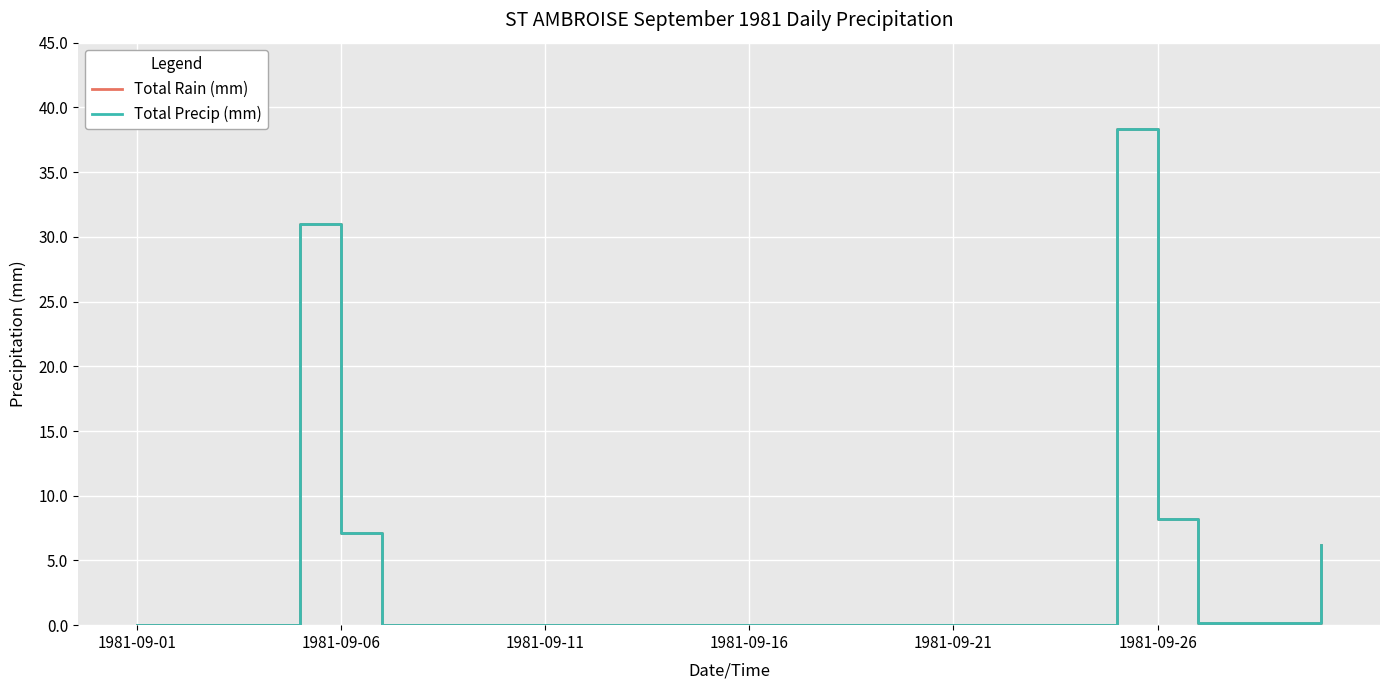

Does the chart display data point markers on the line(s)?

No